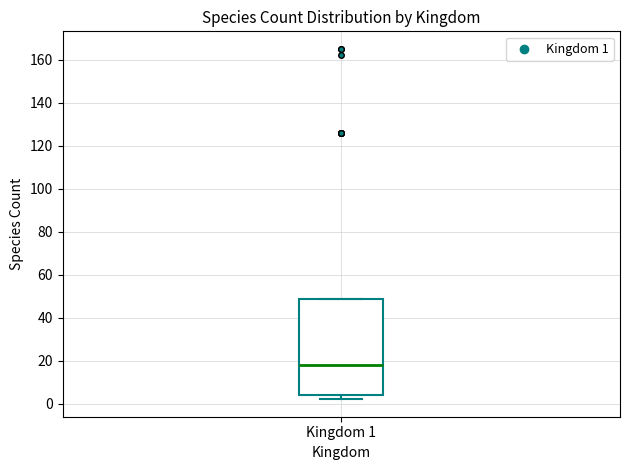

Where is the upper edge of the box for Kingdom 1 on the y-axis? The values are not printed on the chart, so give them approximately, as read against the axis.

48